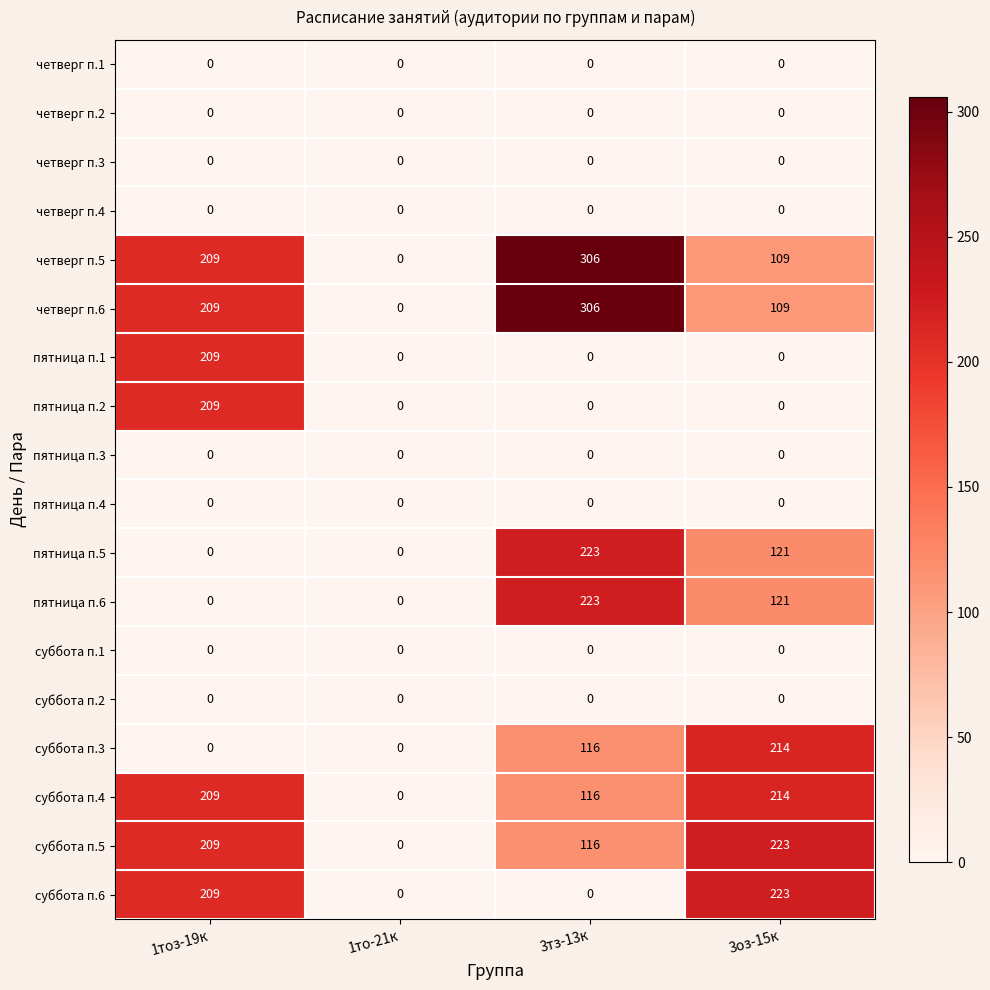

List the labels in order of четверг п.6 value, largest first.

3тз-13к, 1тоз-19к, 3оз-15к, 1то-21к